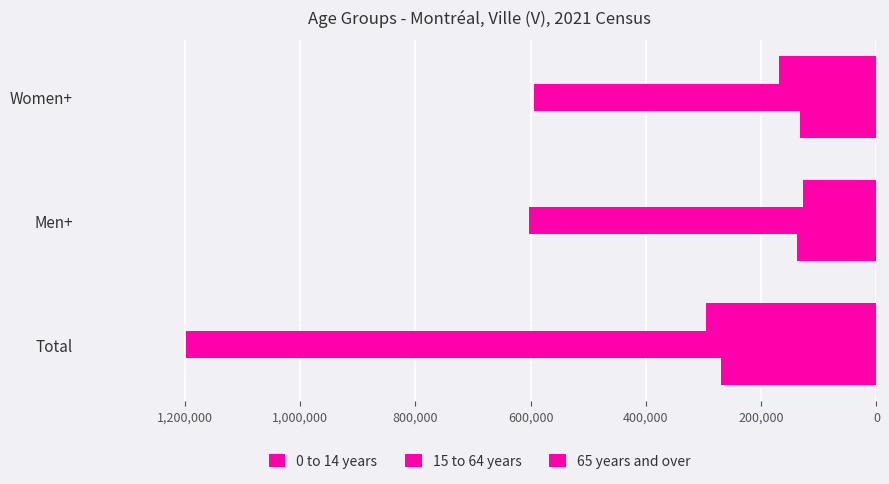

How many data points in 0 to 14 years are less than 138255?

1